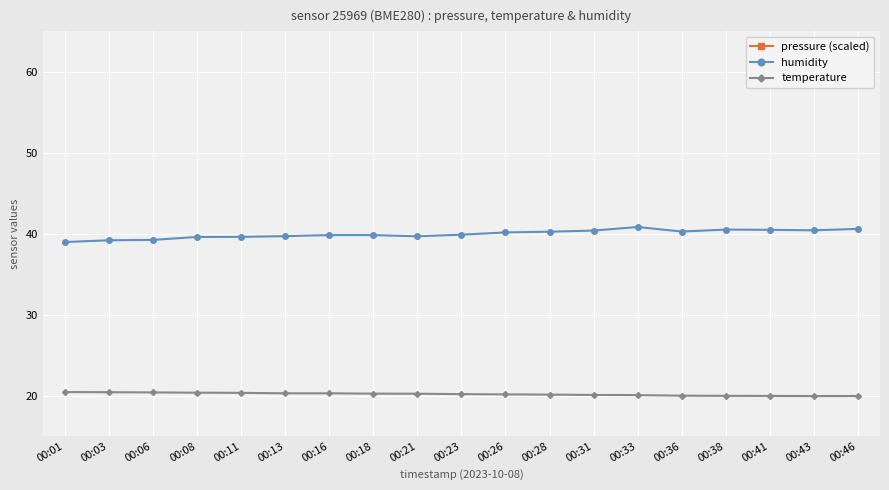

At which category does temperature reach its first local valley?

00:43